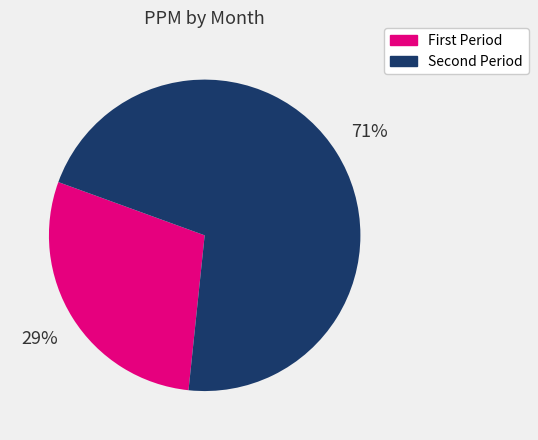

Rank the categories by value from lowest to highest.

First Period, Second Period